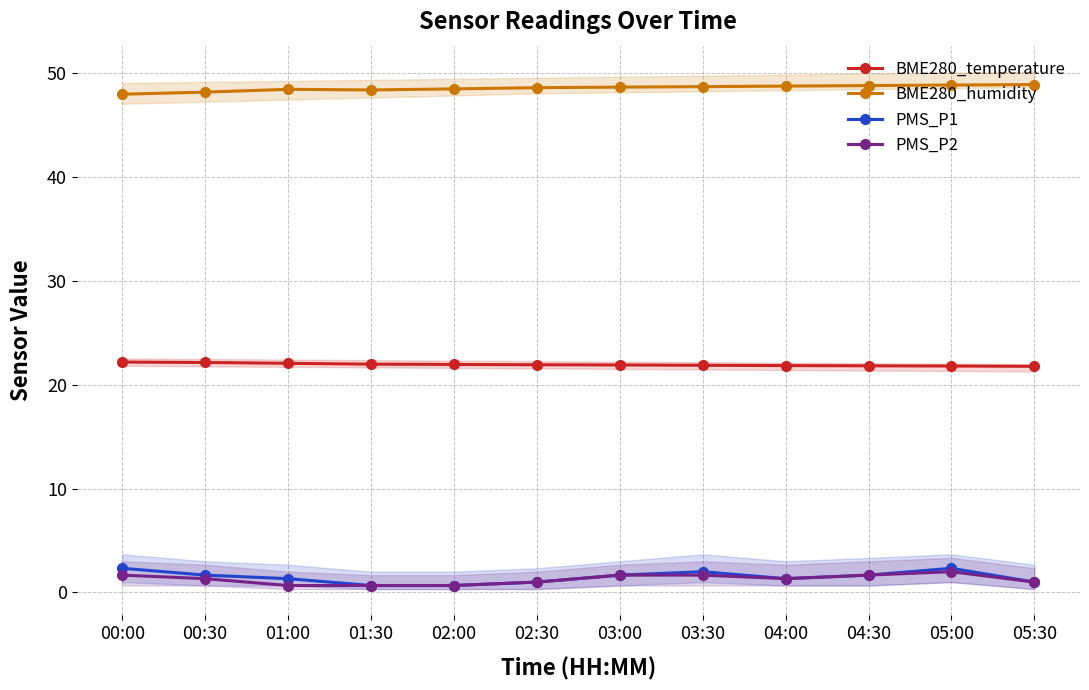

What is the average value of the PMS_P2 series?

1.3